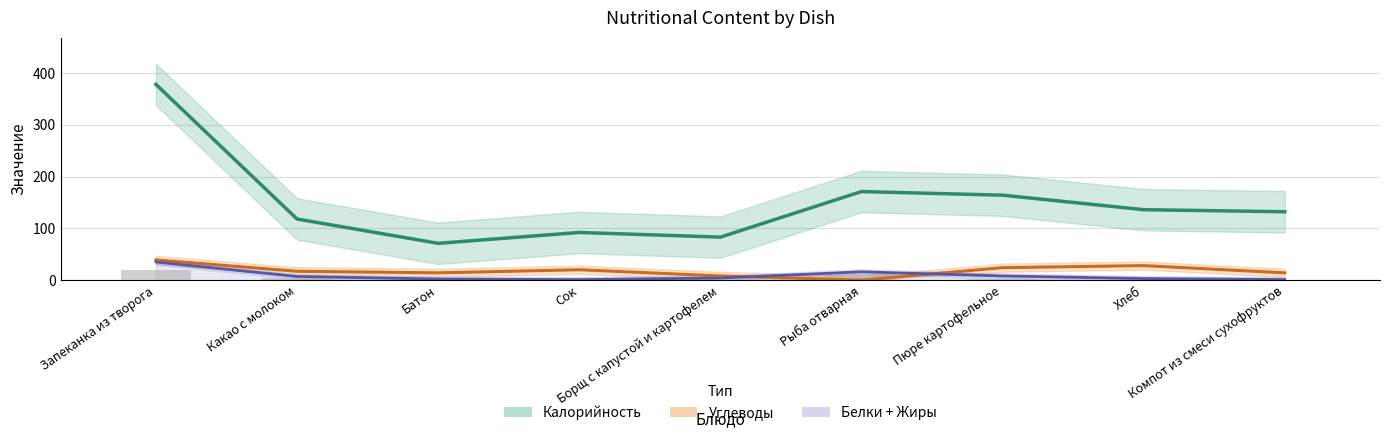

The Углеводы series shows 39 at Запеканка из творога. True or false?

True